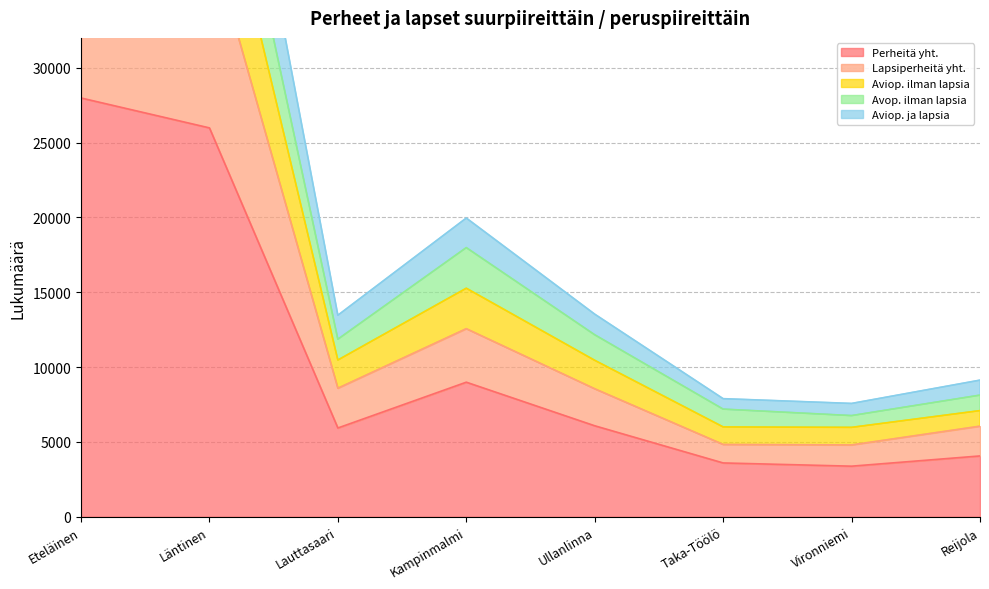

At which label is Perheitä yht. closest to 15683?

Kampinmalmi